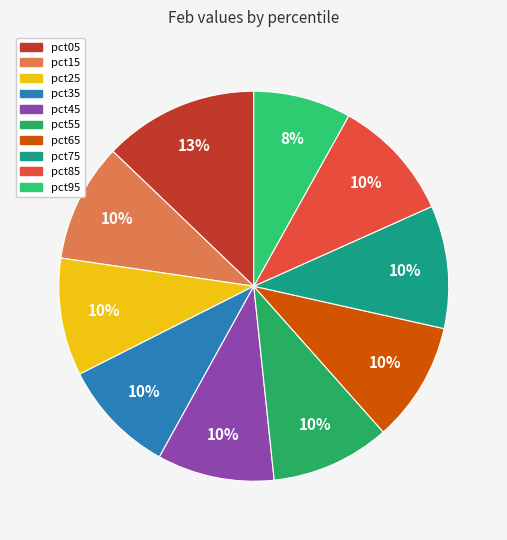

Which has a higher value, pct55 or pct05?

pct05